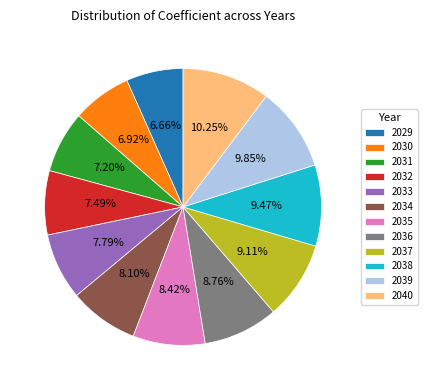

To the nearest percent, what is the difference between the largest and smallest slice percentages?

4%